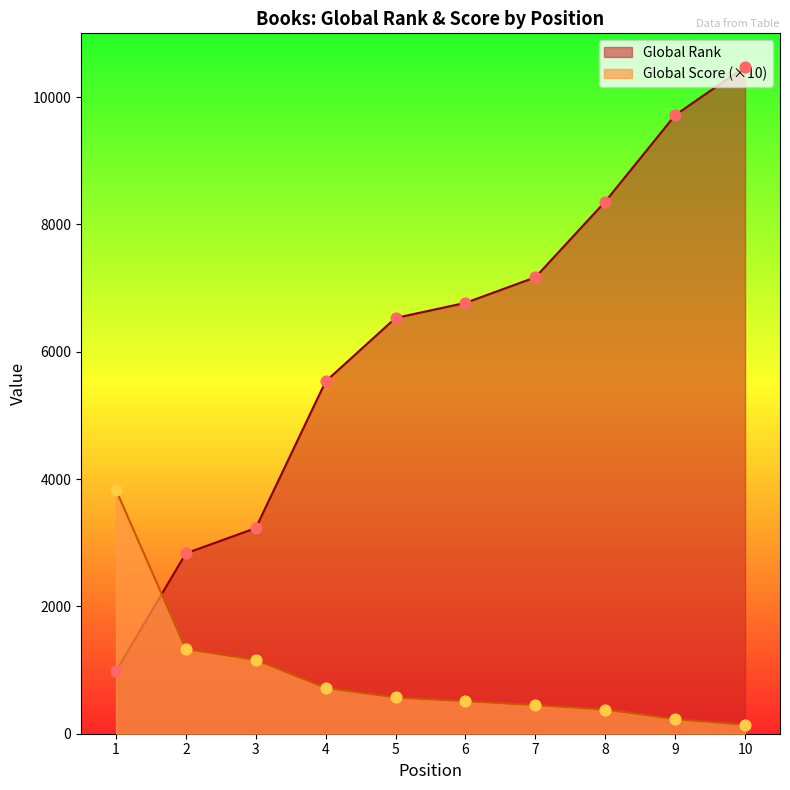

Which series has the largest Y range (max minus min)?

Global Rank